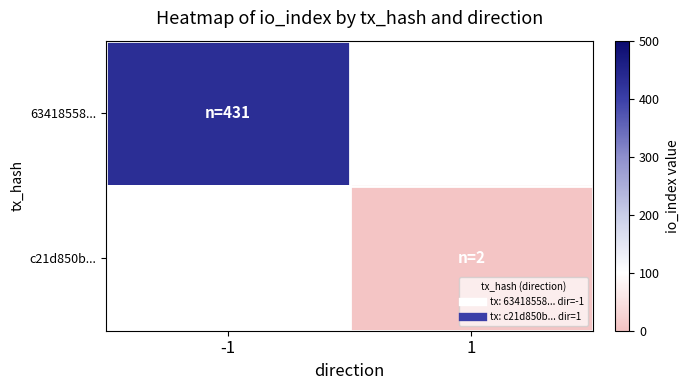

Rank the series by their average value, from lowest to highest.

c21d850b..., 63418558...